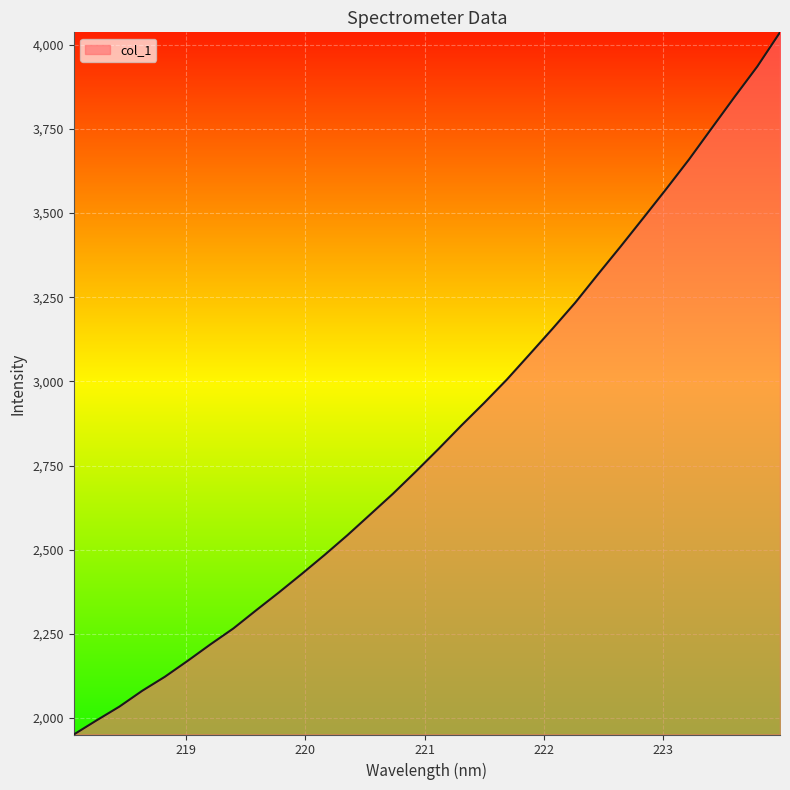

What is the smallest value displayed?

1951.1